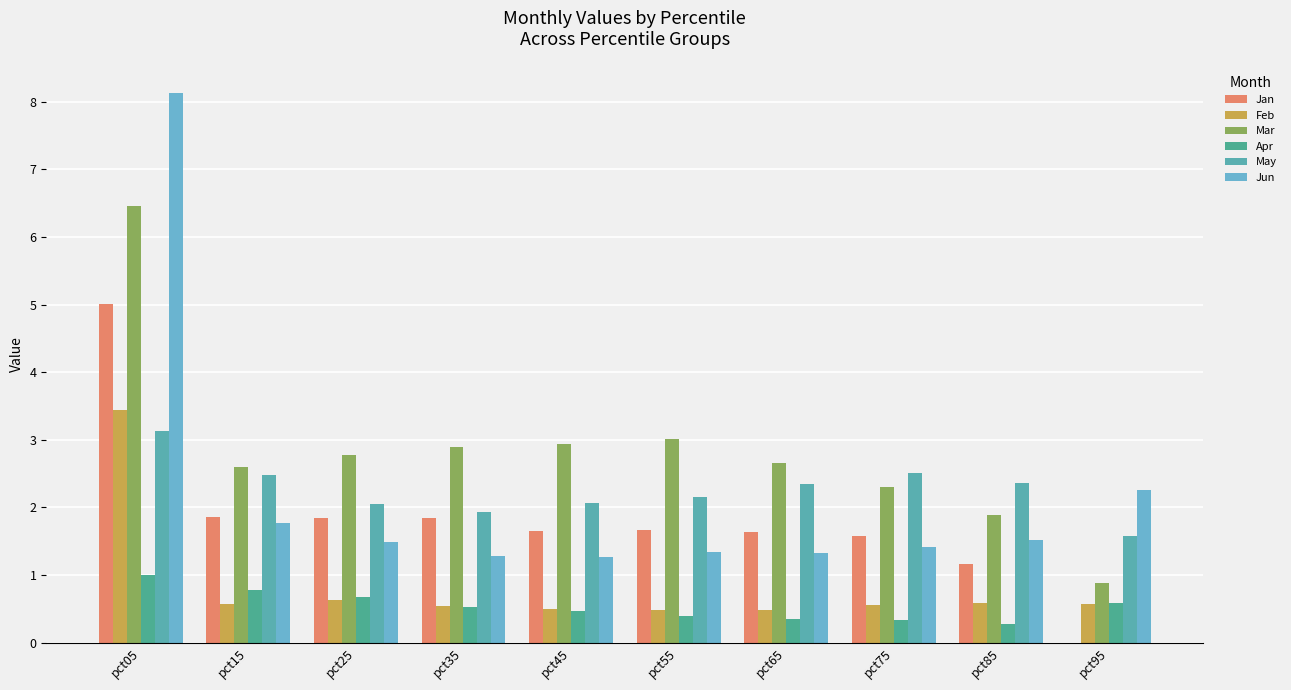

What is the sum of all May values?

22.6